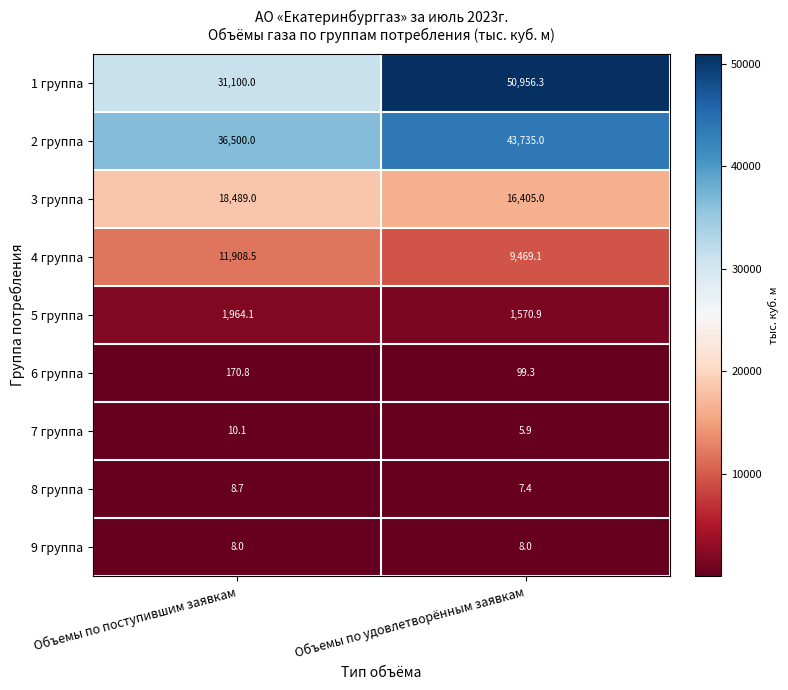

Reading left to right, what are all the values shown in this chart?

1 группа: 31100.0	50956.3
2 группа: 36500.0	43735.0
3 группа: 18489.0	16405.0
4 группа: 11908.5	9469.1
5 группа: 1964.1	1570.9
6 группа: 170.8	99.3
7 группа: 10.1	5.9
8 группа: 8.7	7.4
9 группа: 8.0	8.0